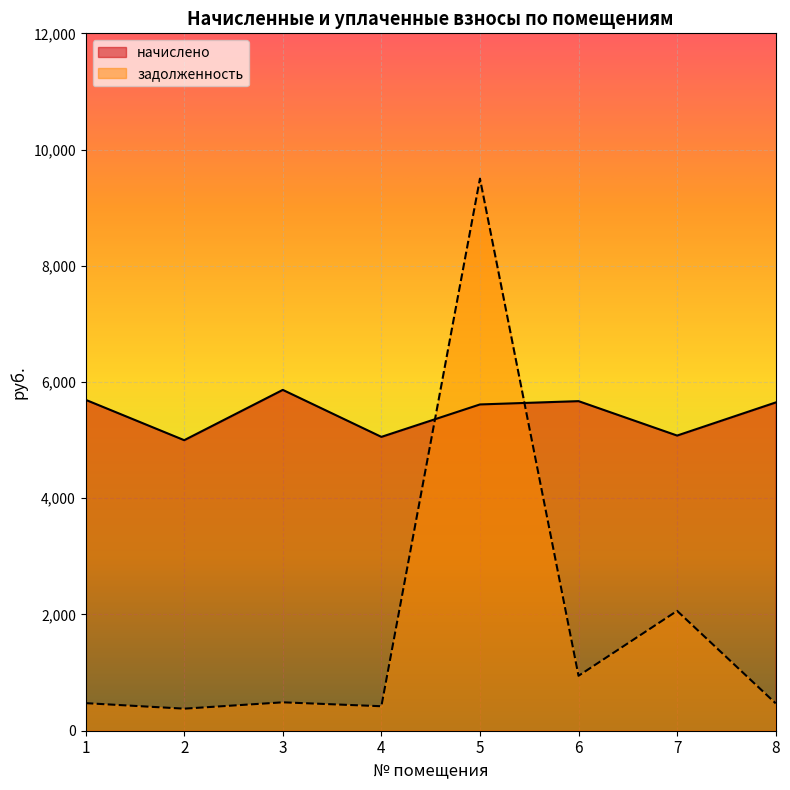

True or false: начислено and задолженность cross at least once.

True